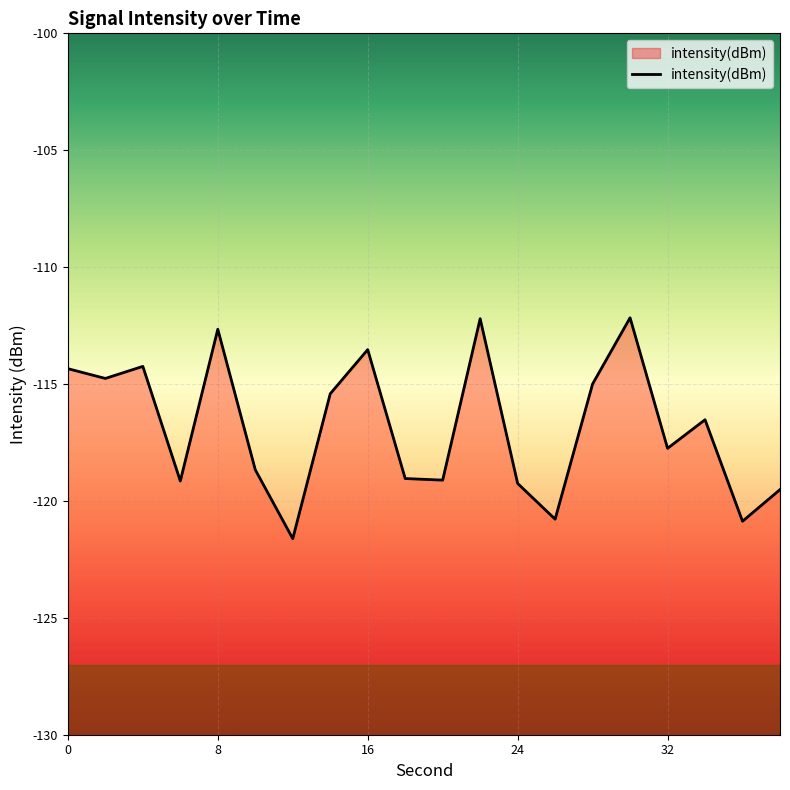

Between 38 and 10, which is larger?

10